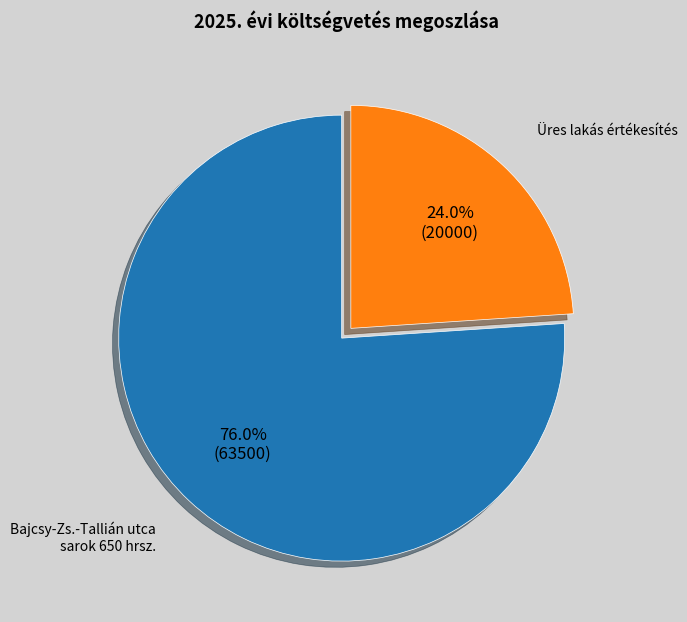

What percentage is the Bajcsy-Zs.-Tallián utca sarok 650 hrsz. slice, to the nearest percent?

76%